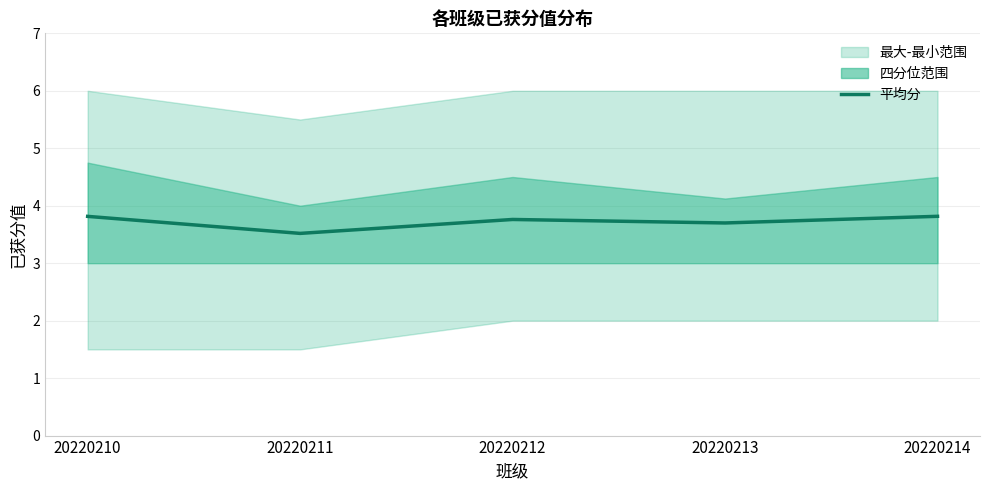

How many lines are shown in the chart?

1